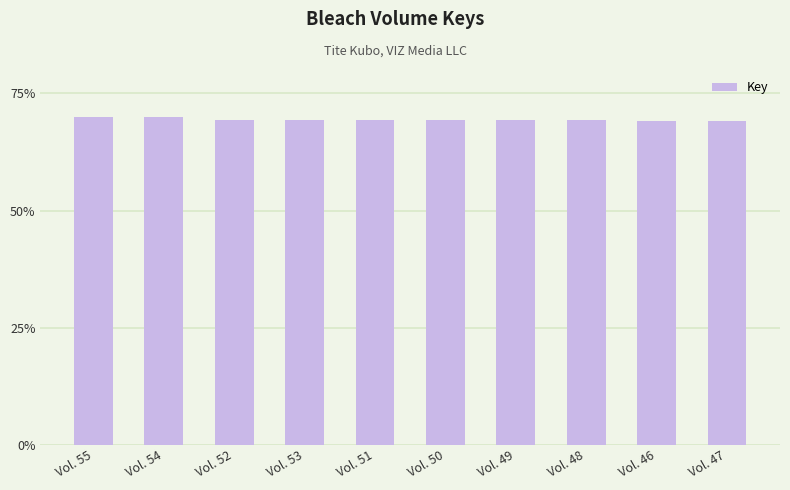

Approximately how many times larger is the value at Vol. 53 compared to Vol. 47?

1.0